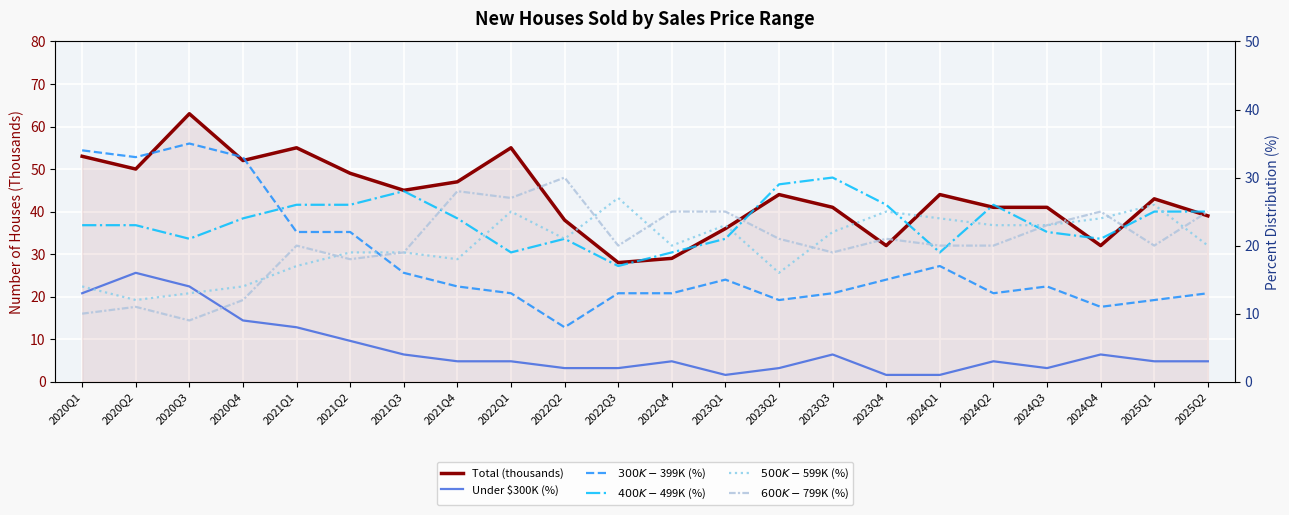

Rank the categories by $600K-$799K (%) value from highest to lowest.

2022Q2, 2021Q4, 2022Q1, 2022Q4, 2023Q1, 2024Q4, 2025Q2, 2024Q3, 2023Q2, 2023Q4, 2021Q1, 2022Q3, 2024Q1, 2024Q2, 2025Q1, 2021Q3, 2023Q3, 2021Q2, 2020Q4, 2020Q2, 2020Q1, 2020Q3